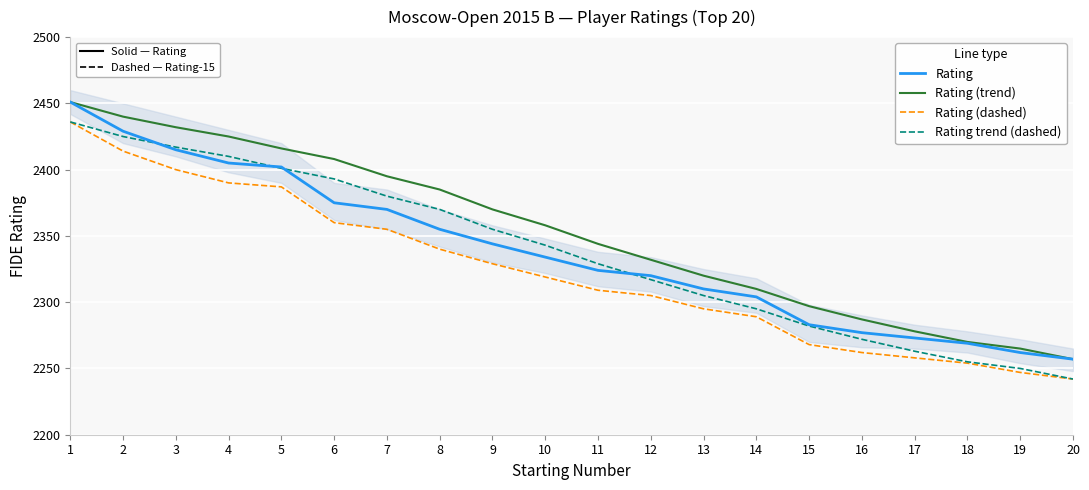

Reading left to right, transcribe all the data shown in this chart.

Rating: 2451	2429	2415	2405	2402	2375	2370	2355	2344	2334	2324	2320	2310	2304	2283	2277	2273	2269	2262	2257
Rating (trend): 2451	2440	2432	2425	2416	2408	2395	2385	2370	2358	2344	2332	2320	2310	2297	2287	2278	2270	2265	2257
Rating (dashed): 2436	2414	2400	2390	2387	2360	2355	2340	2329	2319	2309	2305	2295	2289	2268	2262	2258	2254	2247	2242
Rating trend (dashed): 2436	2425	2417	2410	2401	2393	2380	2370	2355	2343	2329	2317	2305	2295	2282	2272	2263	2255	2250	2242